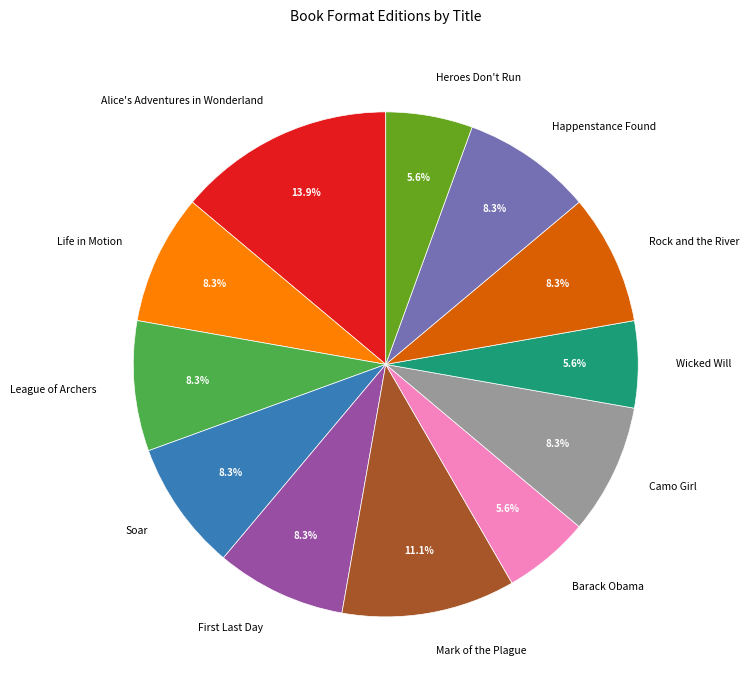

To the nearest percent, what is the combined percentage of Wicked Will and Life in Motion?

14%